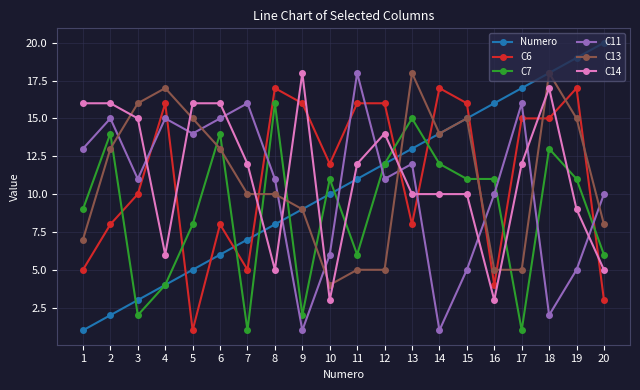

At which category does the chart reach its peak across all series?

20